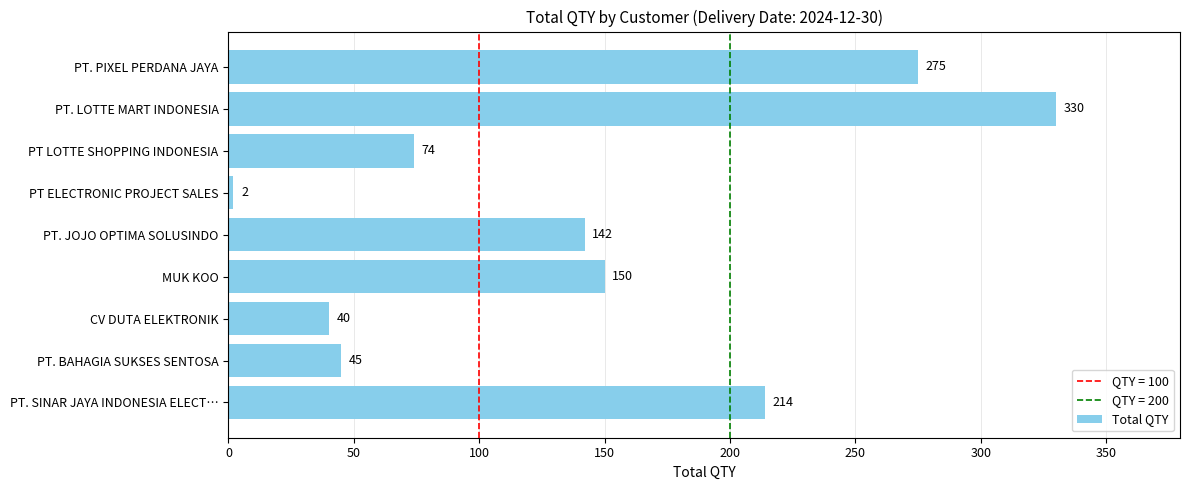

Rank the categories by value from highest to lowest.

PT. LOTTE MART INDONESIA, PT. PIXEL PERDANA JAYA, PT. SINAR JAYA INDONESIA ELECT…, MUK KOO, PT. JOJO OPTIMA SOLUSINDO, PT LOTTE SHOPPING INDONESIA, PT. BAHAGIA SUKSES SENTOSA, CV DUTA ELEKTRONIK, PT ELECTRONIC PROJECT SALES